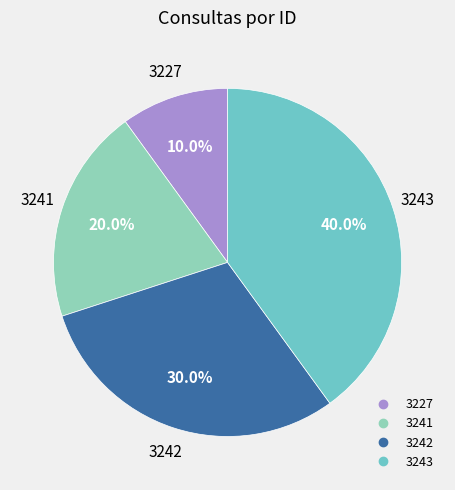

Does 3242 represent more than half of the total?

No